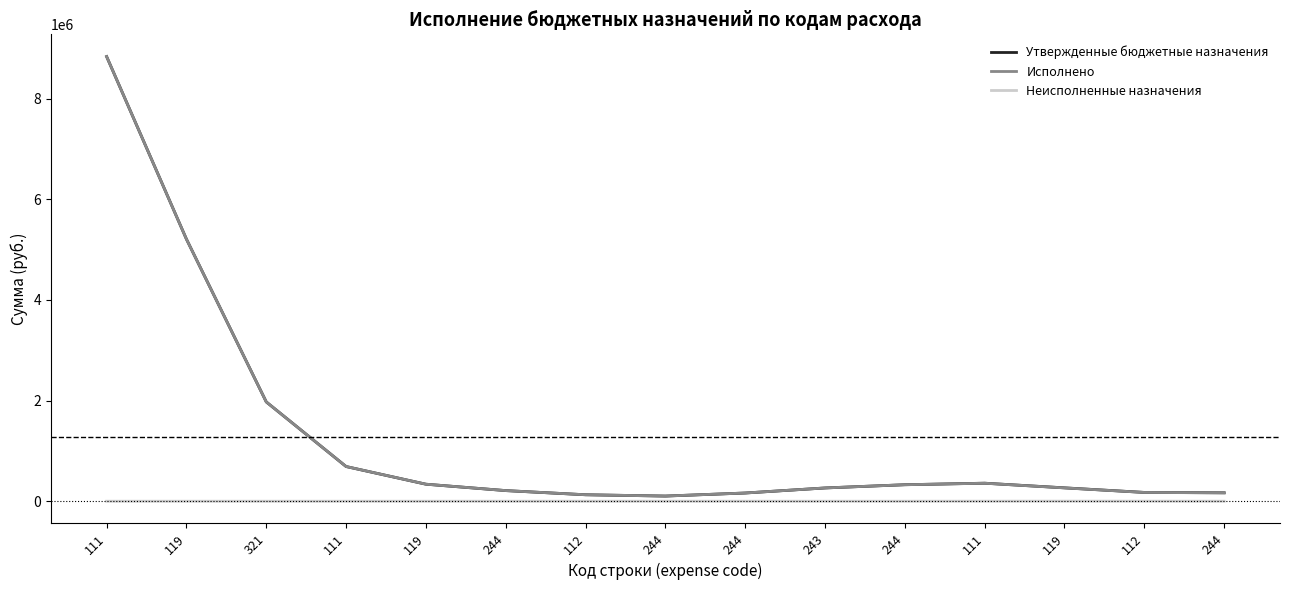

What is the greatest value displayed?

8833009.0